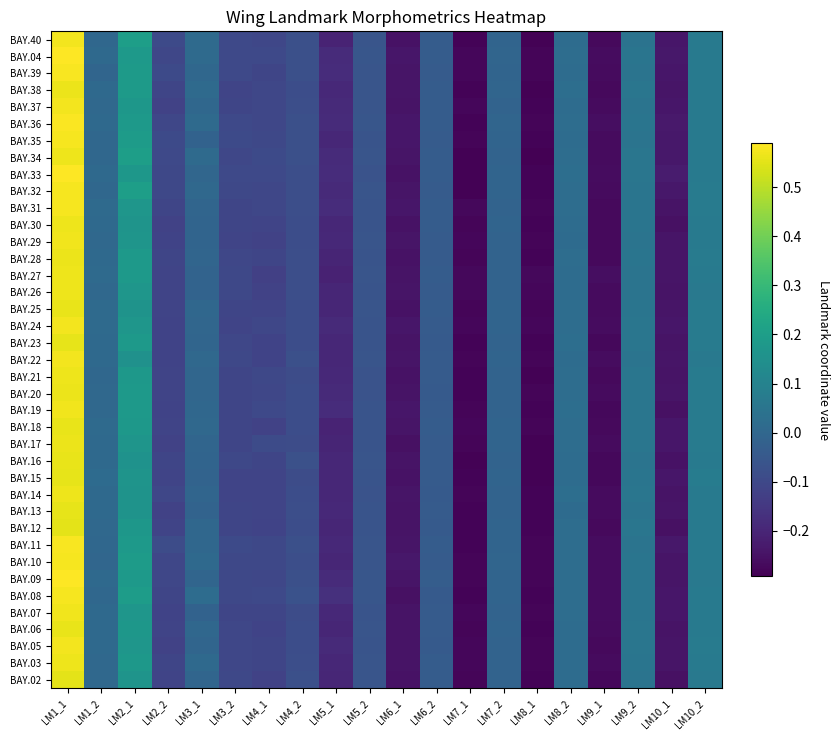

How many distinct data groups are displayed?

39